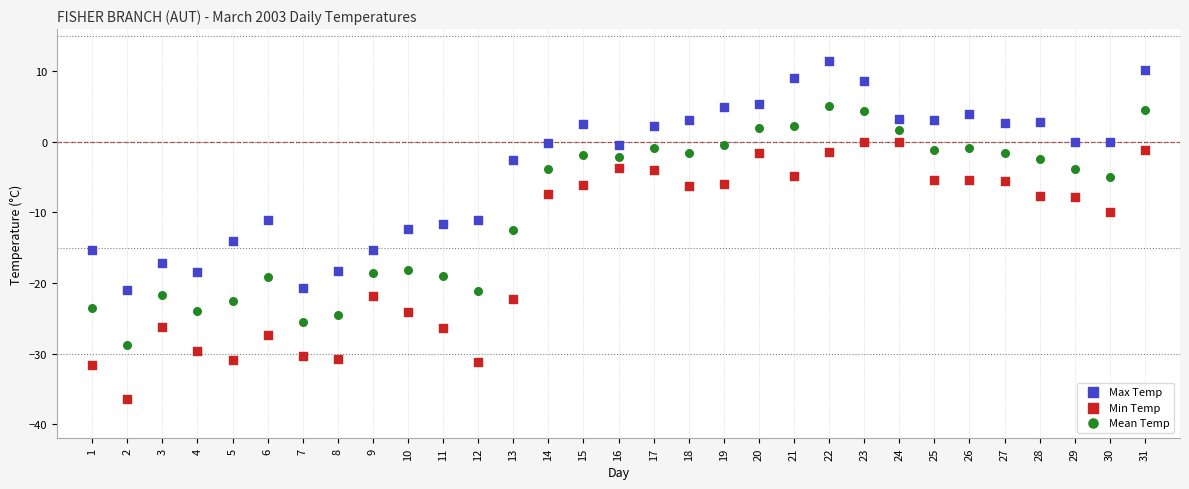

Across all data points, what is the range of X values (max minus min)?

30.0